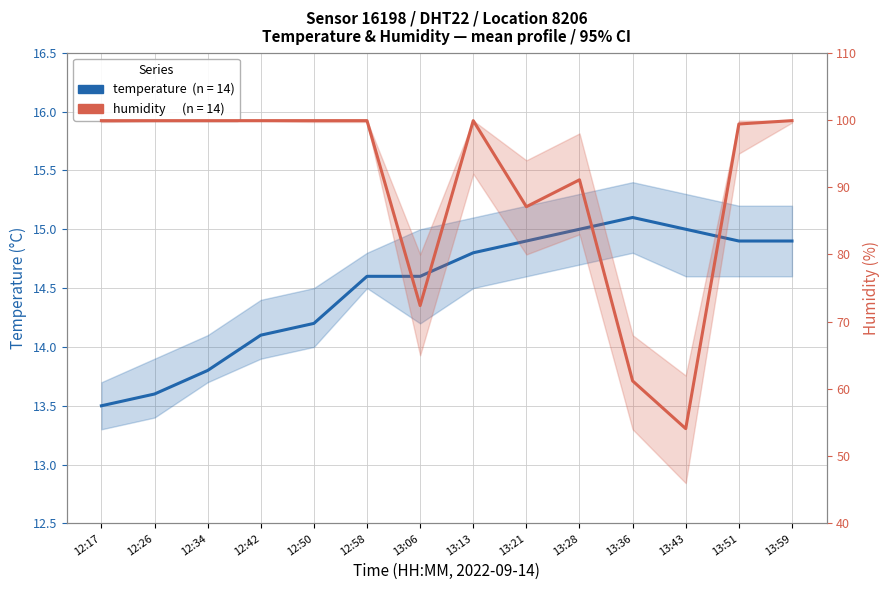

At which category does humidity reach its first local valley?

13:06